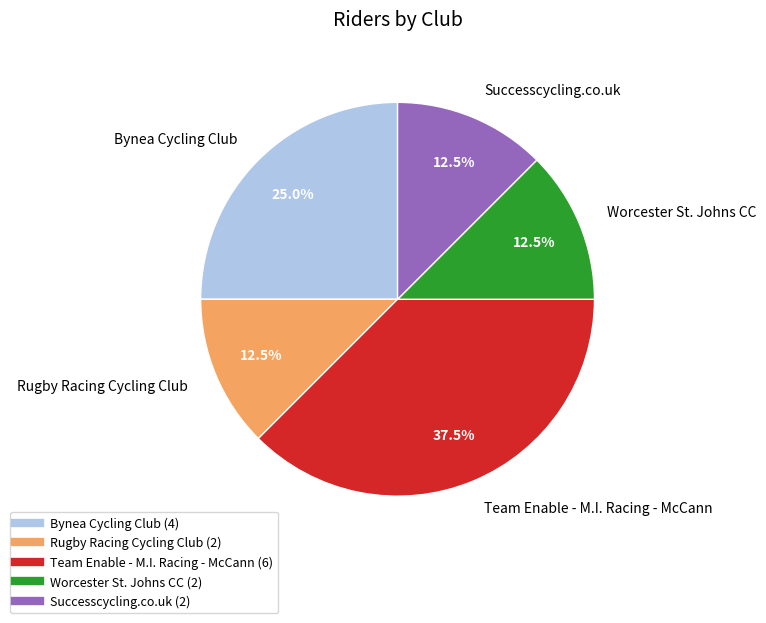

Is there a majority slice in this chart?

No